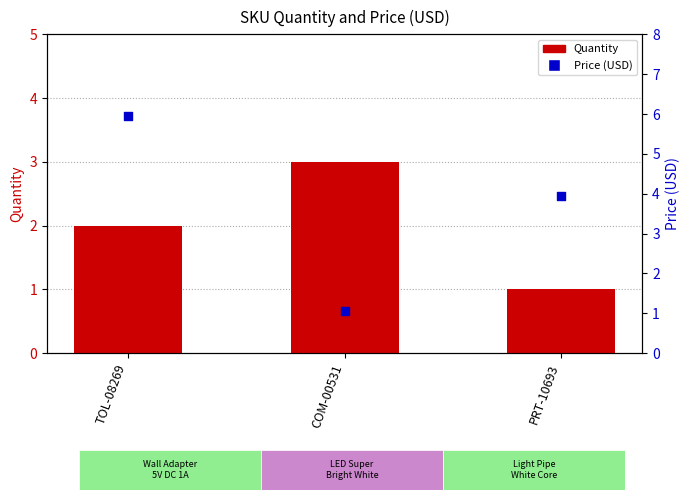

At which category is the sum across all series the highest?

TOL-08269